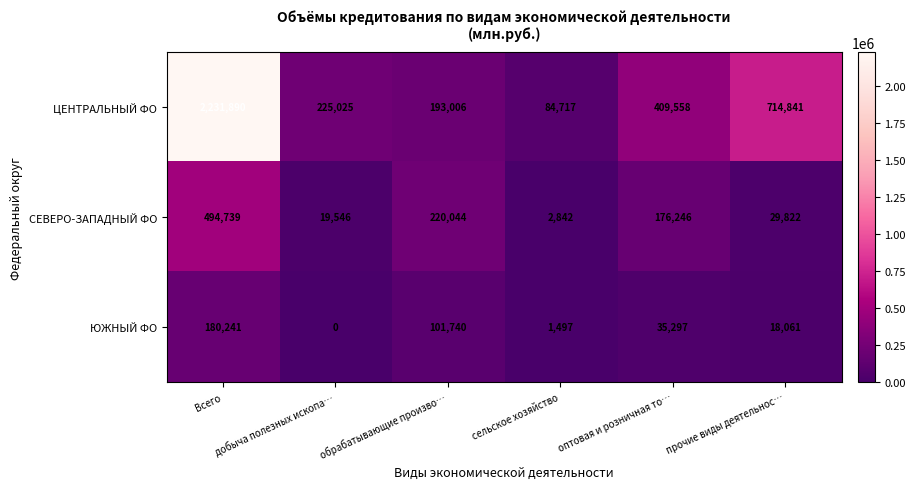

Rank the series by their average value, from lowest to highest.

ЮЖНЫЙ ФО, СЕВЕРО-ЗАПАДНЫЙ ФО, ЦЕНТРАЛЬНЫЙ ФО